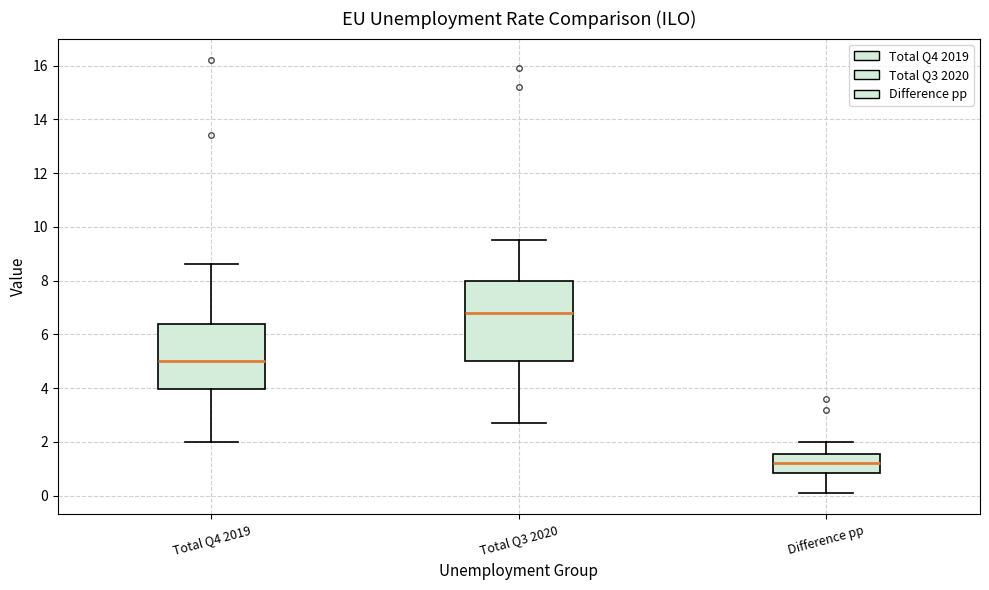

Reading left to right, read every box against the y-axis: the position of its median line, the range the box covers, and the ends of its whiskers. The values are not printed on the chart, so give them approximately, as read against the axis.

Total Q4 2019: median 5.0, box 4.0 to 6.4, whiskers 2.0 to 8.6
Total Q3 2020: median 6.8, box 5.0 to 8.0, whiskers 2.8 to 9.6
Difference pp: median 1.2, box 0.8 to 1.6, whiskers 0.2 to 2.0